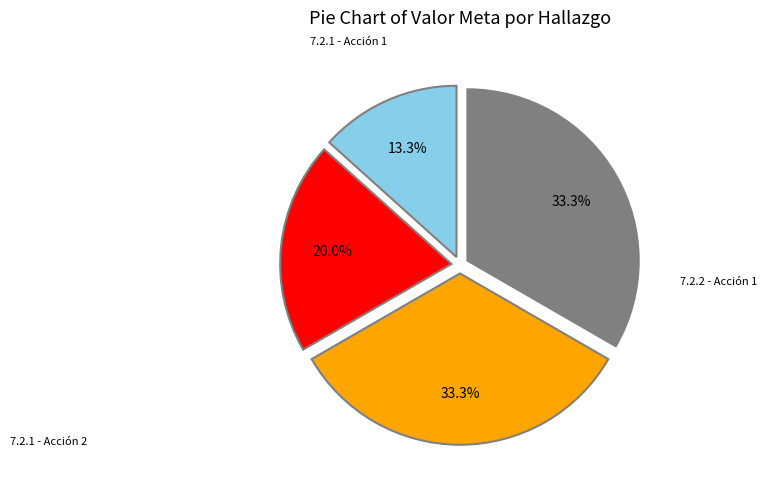

To the nearest percent, what is the average slice percentage?

25%